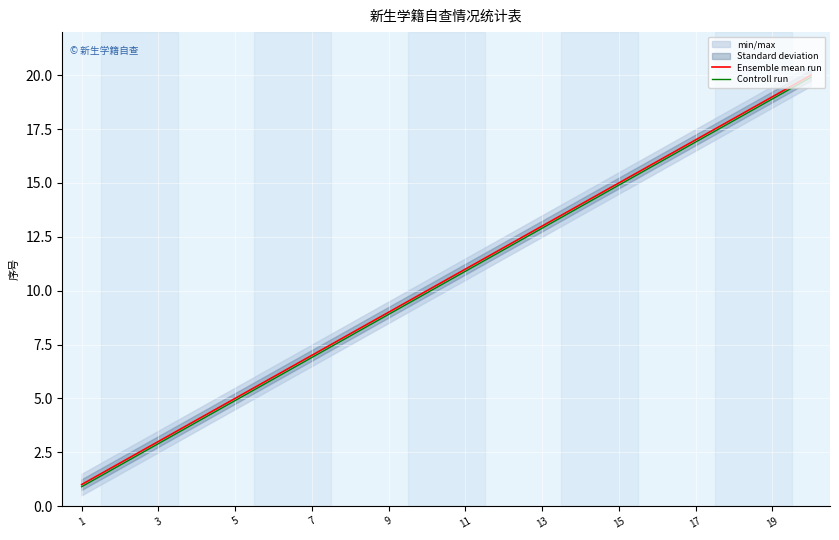

The value of Controll run at 7 is 10.7. True or false?

False